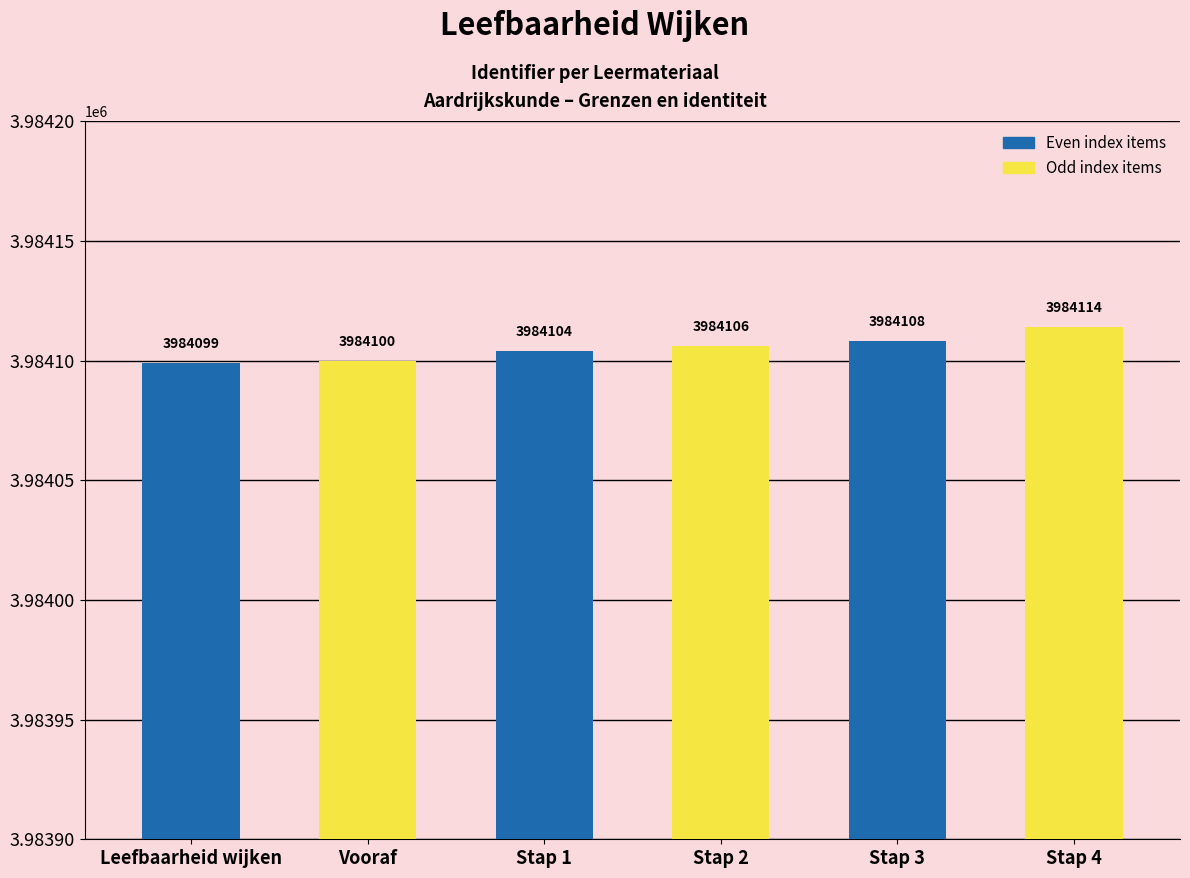

Does the chart contain any negative values?

No